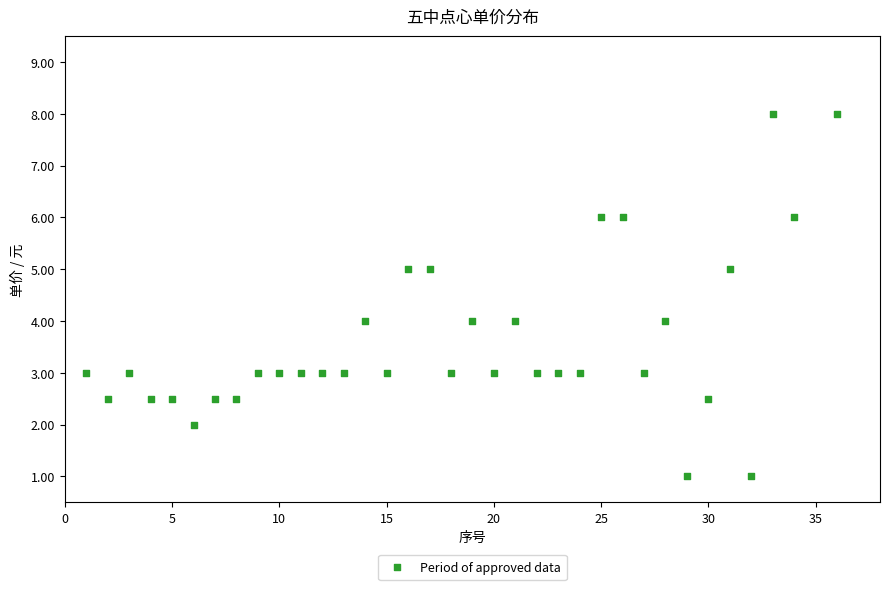

What is the range of Y values (max minus min)?

7.0